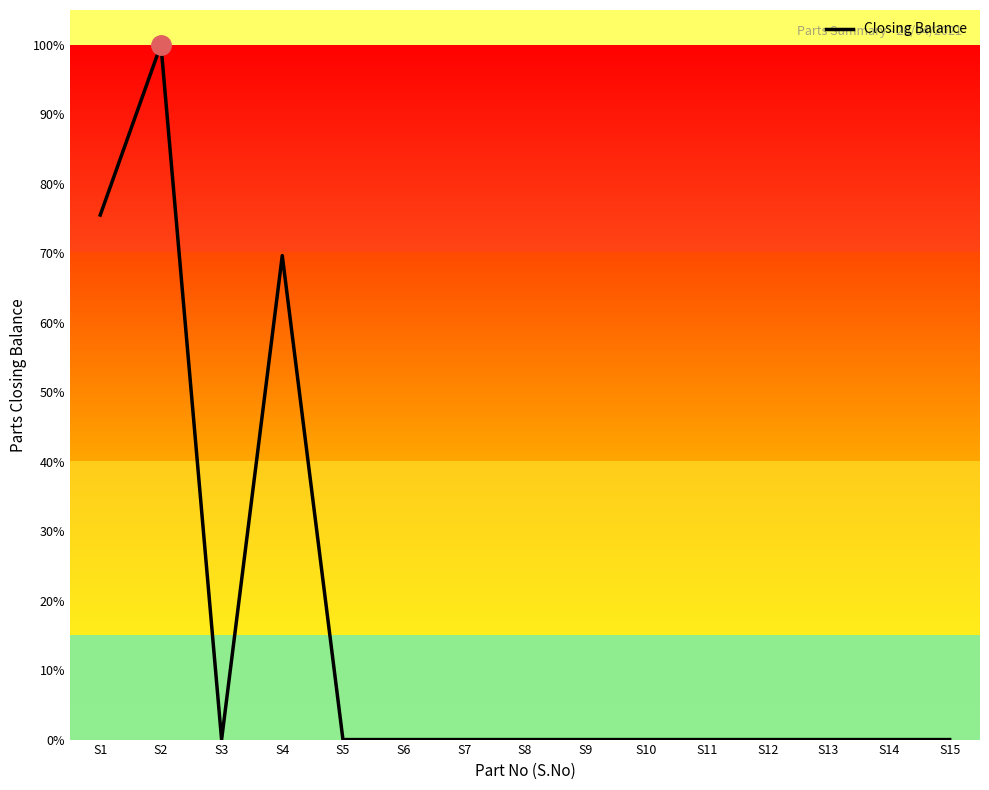

At which label is the value closest to 50?

S4